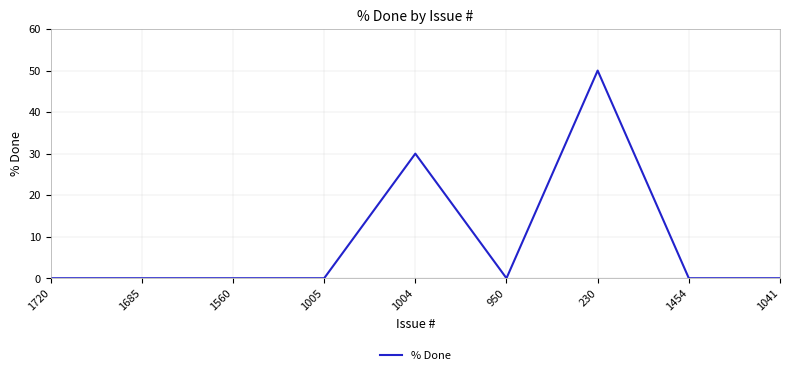

True or false: the data has more than 0 interior local peaks.

True